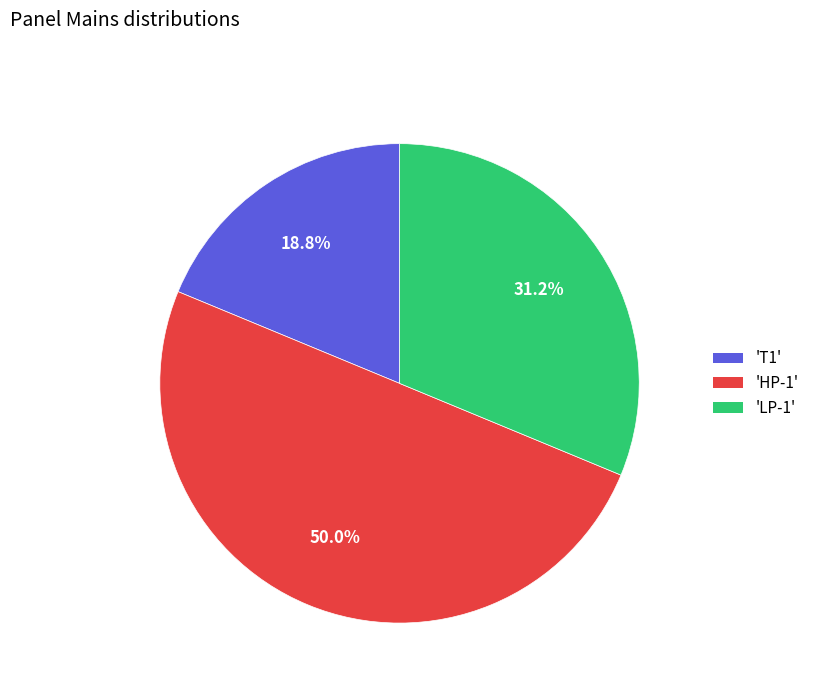

Is 'LP-1' the majority of the pie?

No